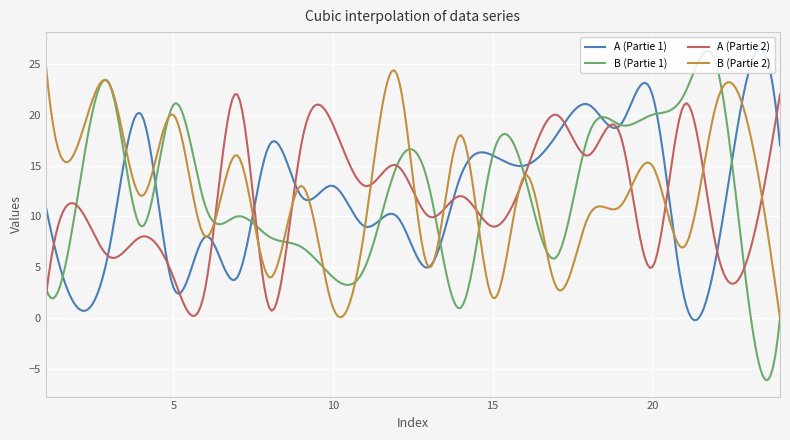

What is the lowest value of the B (Partie 1) series?

-6.1